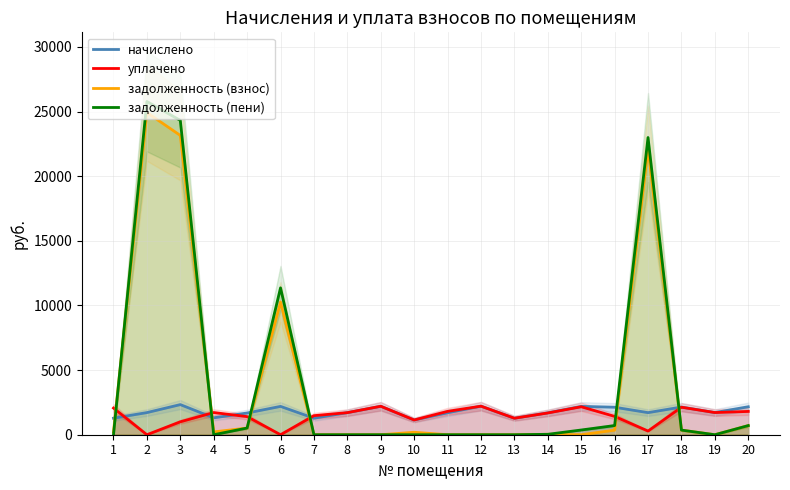

In уплачено, how many points are higher than both neighbors (excluding endpoints)?

5